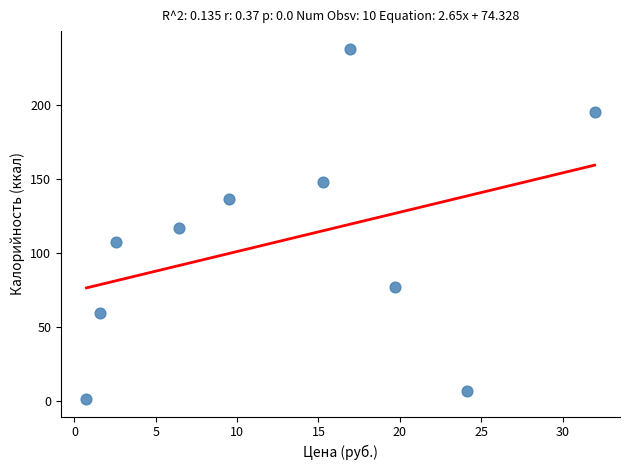

What is the range of Y values (max minus min)?

236.5